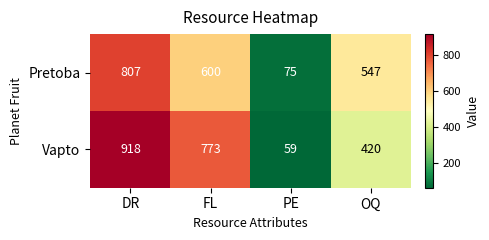

Is it true that Vapto equals 128 at OQ?

False